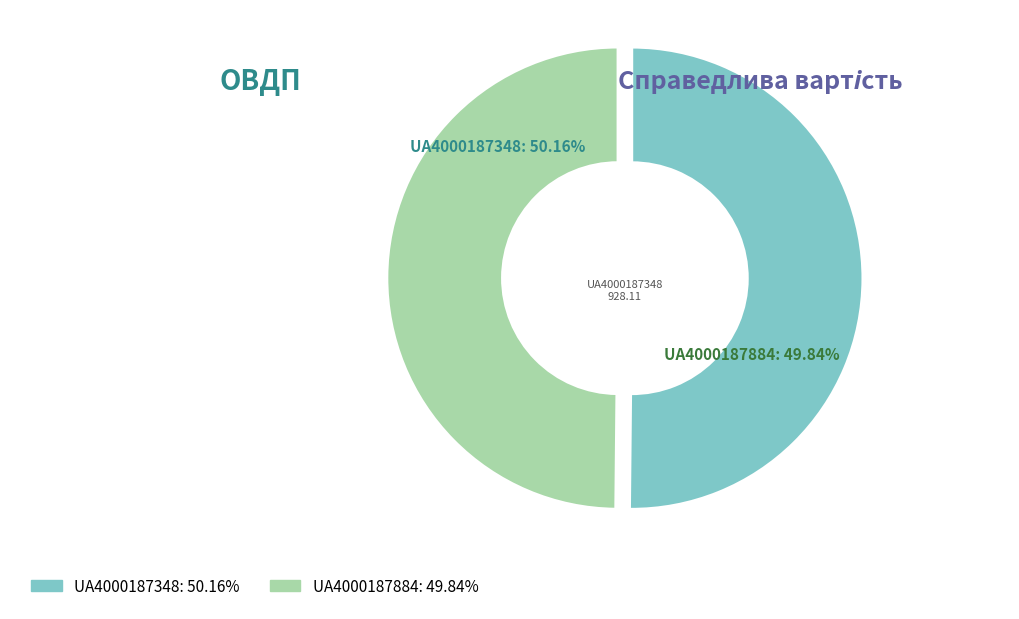

Does any single category account for the majority?

Yes